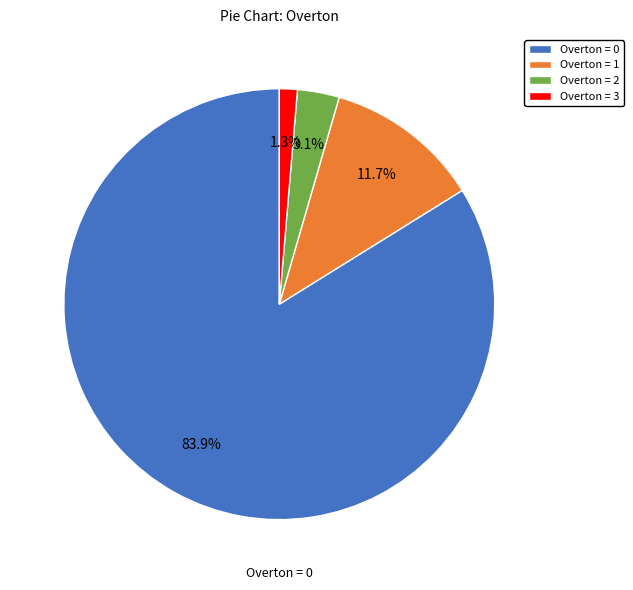

How many segments does this pie chart have?

4